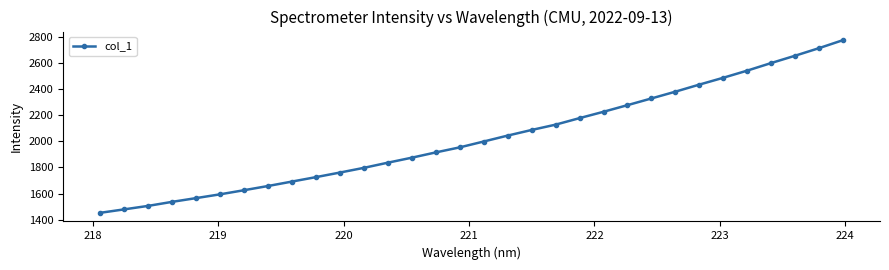

What is the minimum value shown in the chart?

1452.8